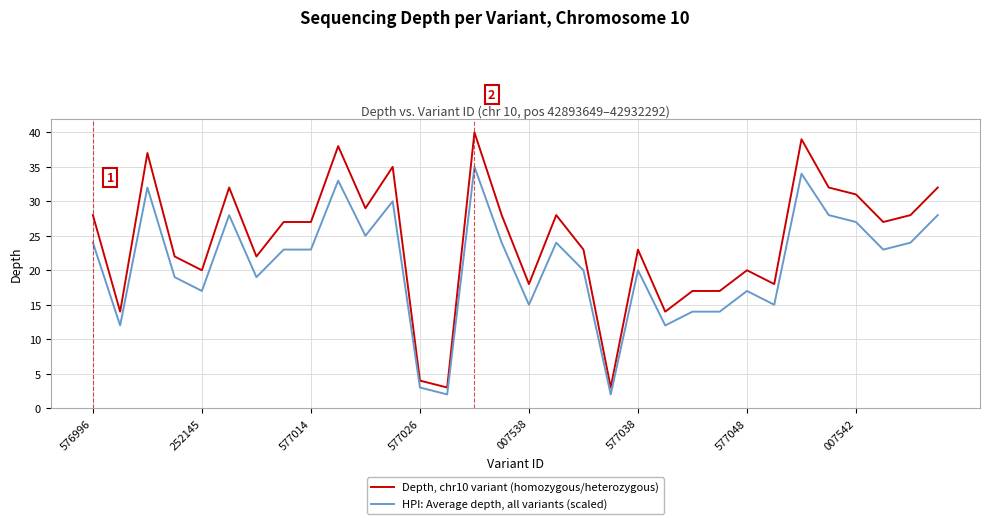

What is the greatest value displayed?

40